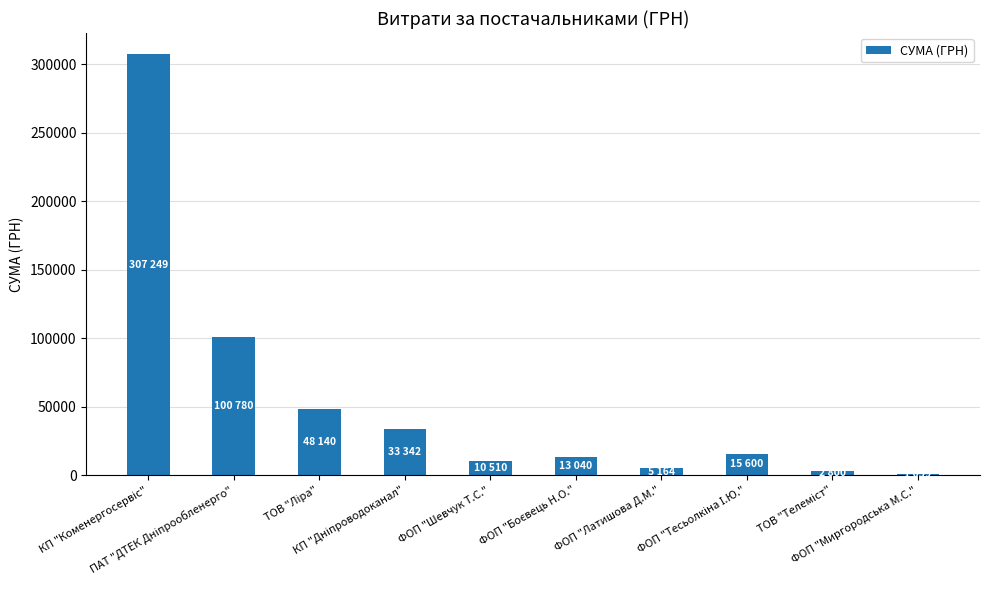

What is the difference between the maximum and minimum values?

306190.5